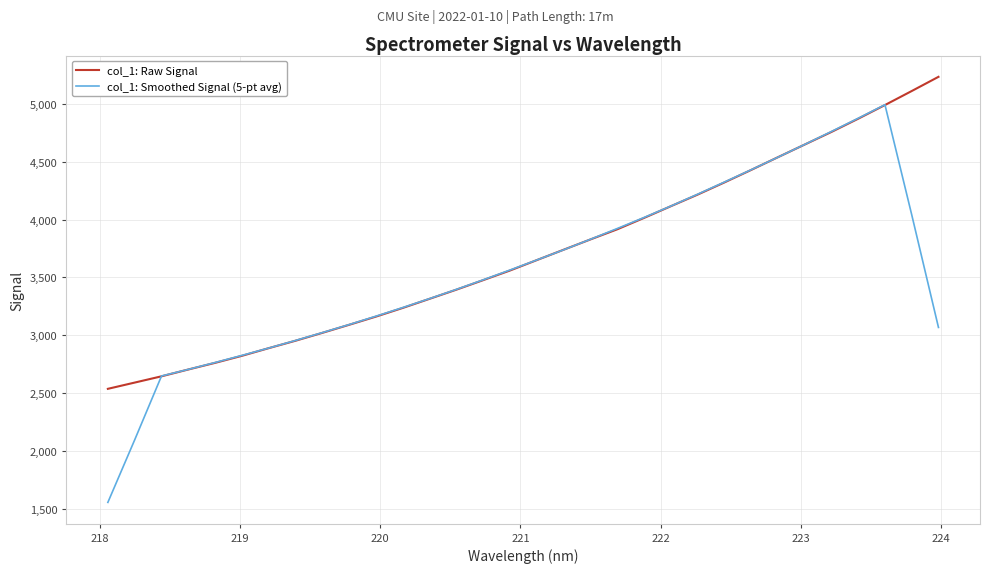

What is the average value of the col_1: Raw Signal series?

3704.5